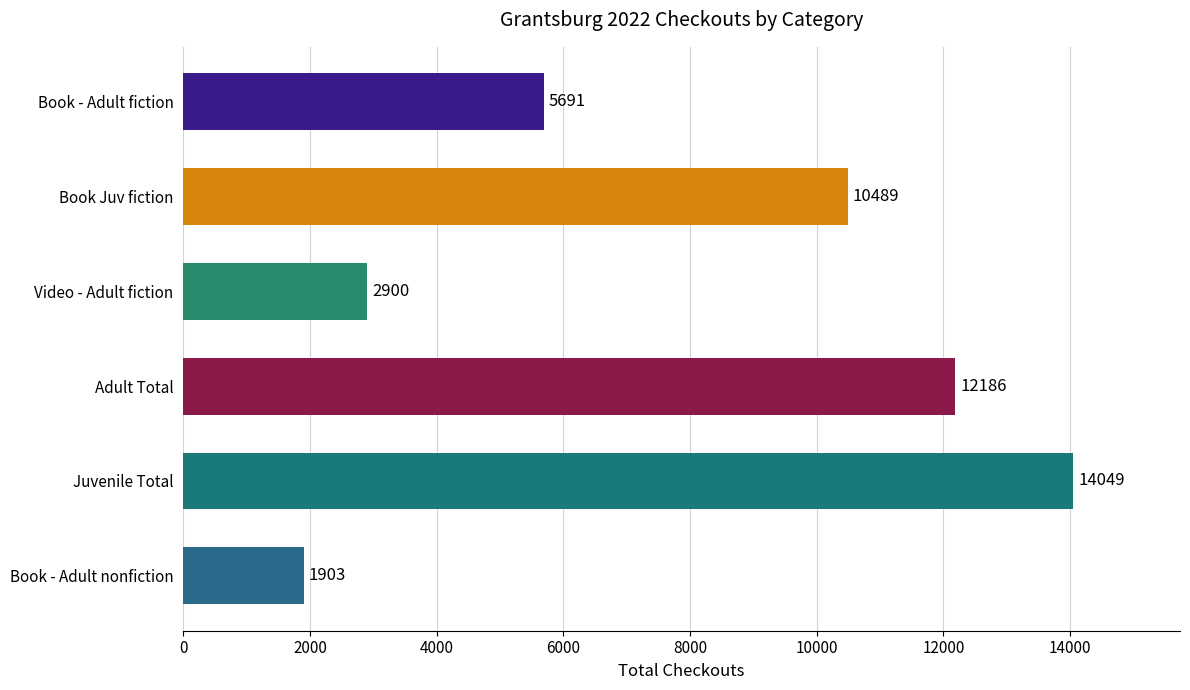

Where is the data nearest to the value 7976?

Book - Adult fiction